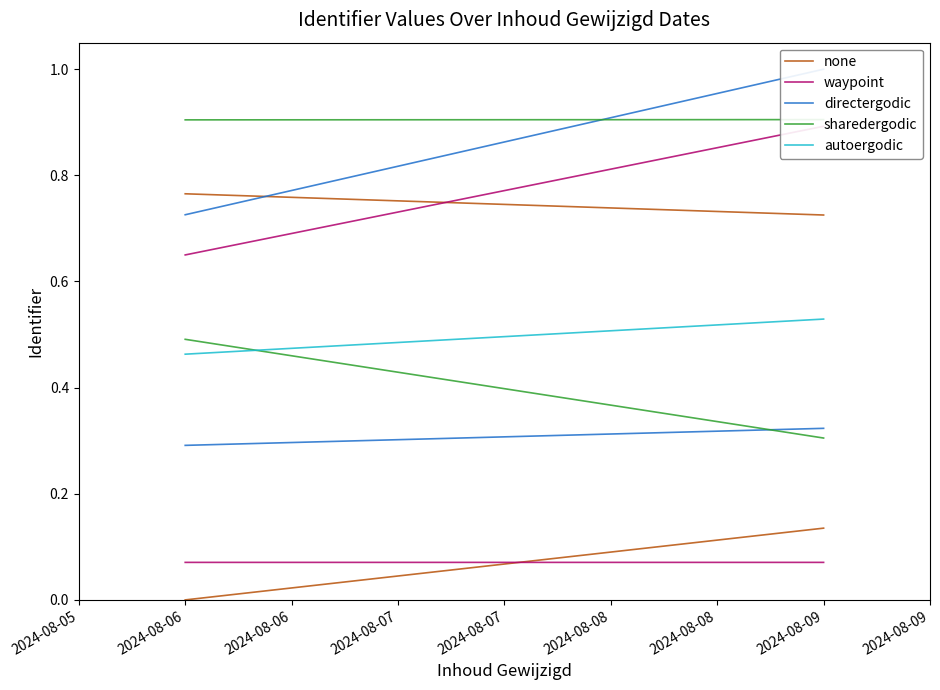

Does the chart have visible grid lines?

No